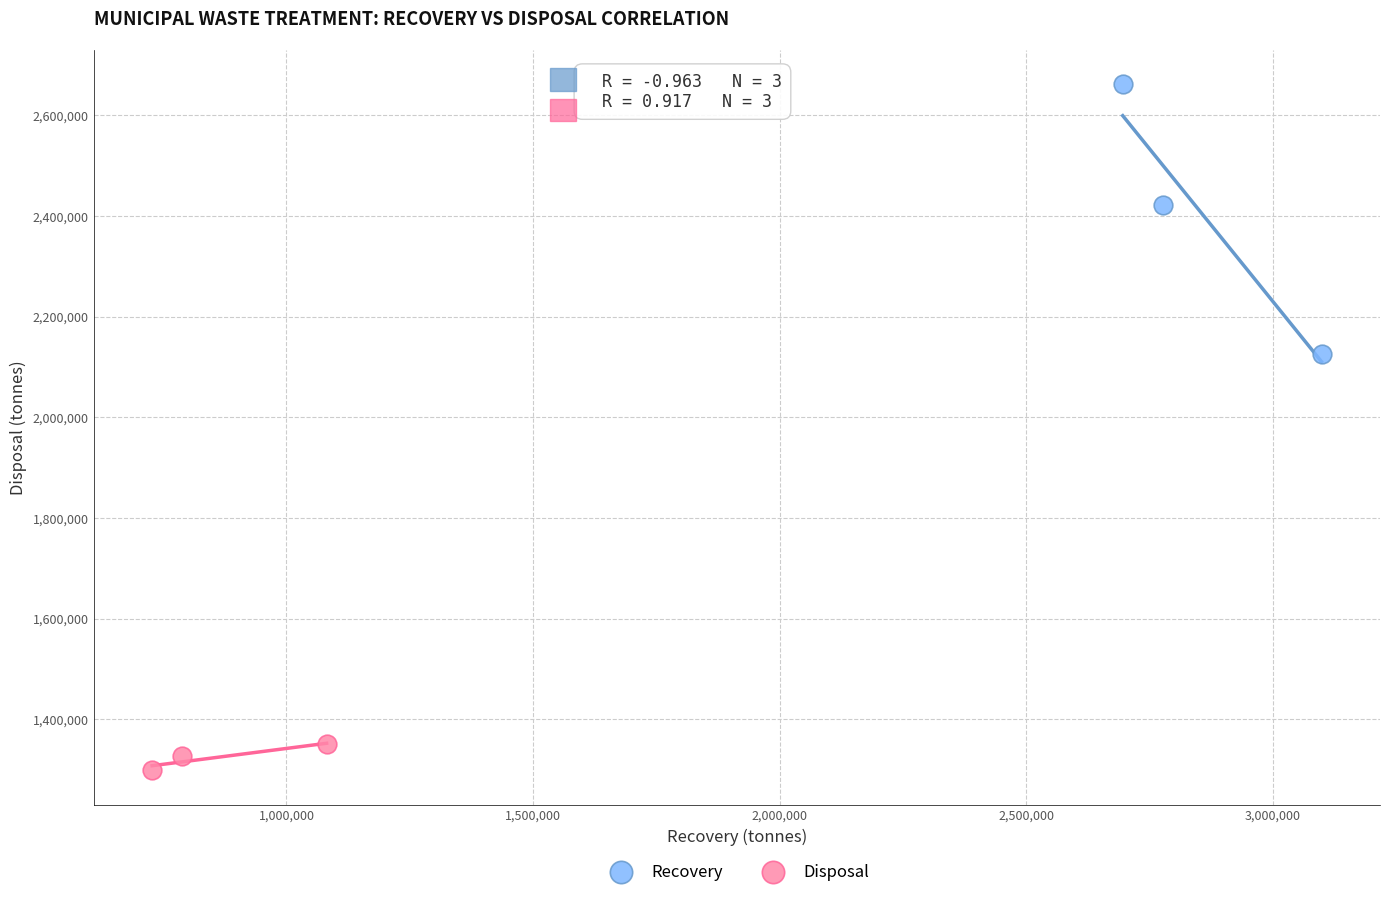

Which series reaches the maximum Y coordinate?

Recovery